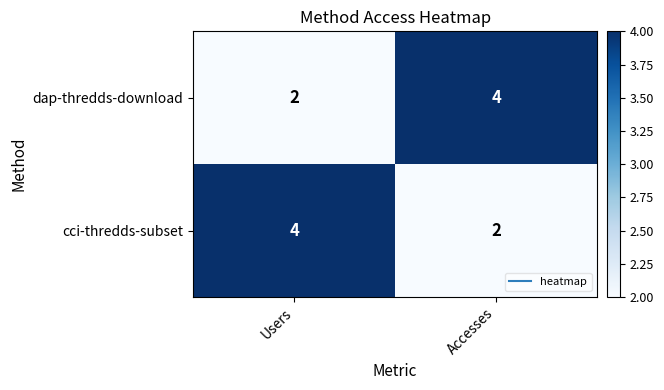

Where is dap-thredds-download nearest to the value 3?

Users